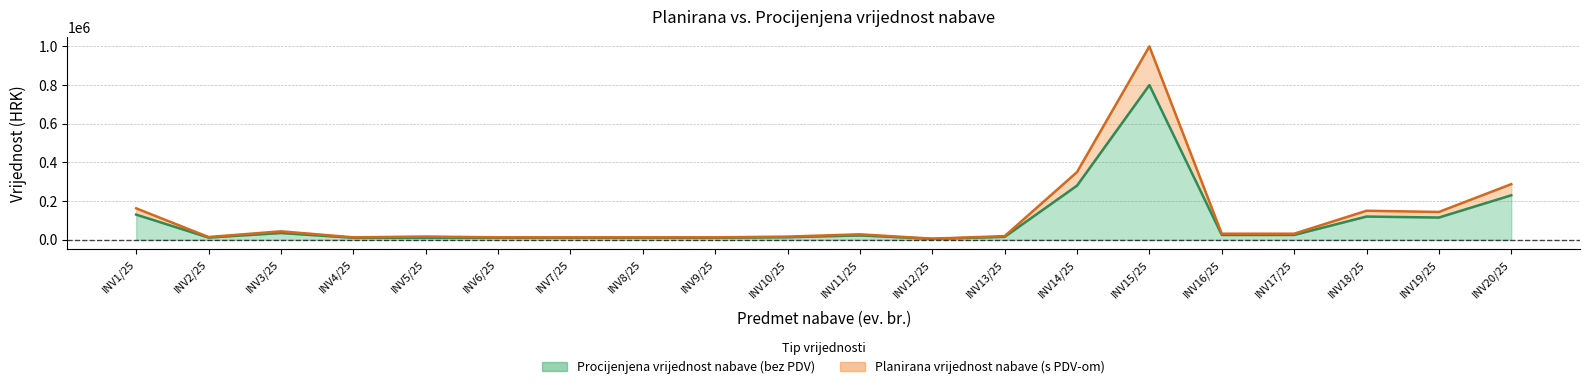

Where is Procijenjena vrijednost nabave (bez PDV) nearest to the value 402250?

INV14/25